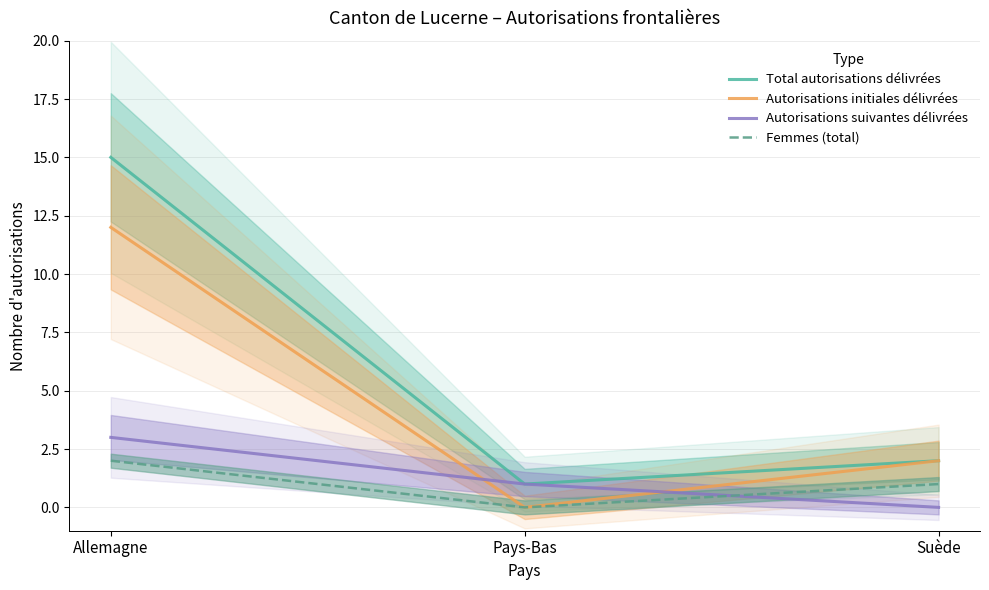

Reading right to left, transcribe all the data shown in this chart.

Total autorisations délivrées: 2	1	15
Autorisations initiales délivrées: 2	0	12
Autorisations suivantes délivrées: 0	1	3
Femmes (total): 1	0	2